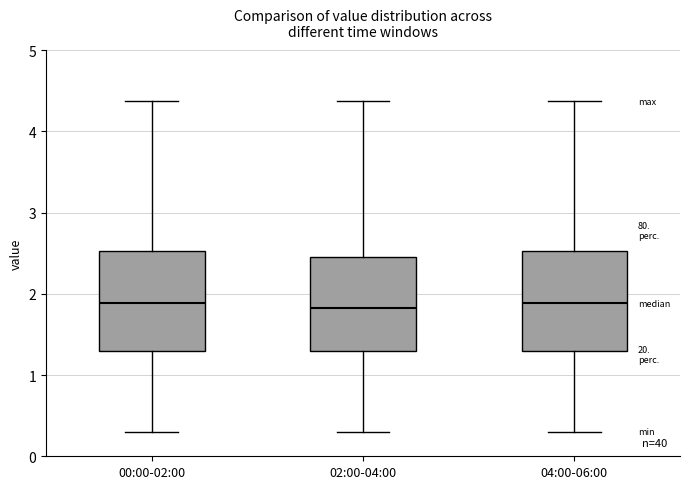

Reading left to right, read every box against the y-axis: the position of its median line, the range the box covers, and the ends of its whiskers. The values are not printed on the chart, so give them approximately, as read against the axis.

00:00-02:00: median 1.9, box 1.3 to 2.5, whiskers 0.3 to 4.4
02:00-04:00: median 1.8, box 1.3 to 2.4, whiskers 0.3 to 4.4
04:00-06:00: median 1.9, box 1.3 to 2.5, whiskers 0.3 to 4.4